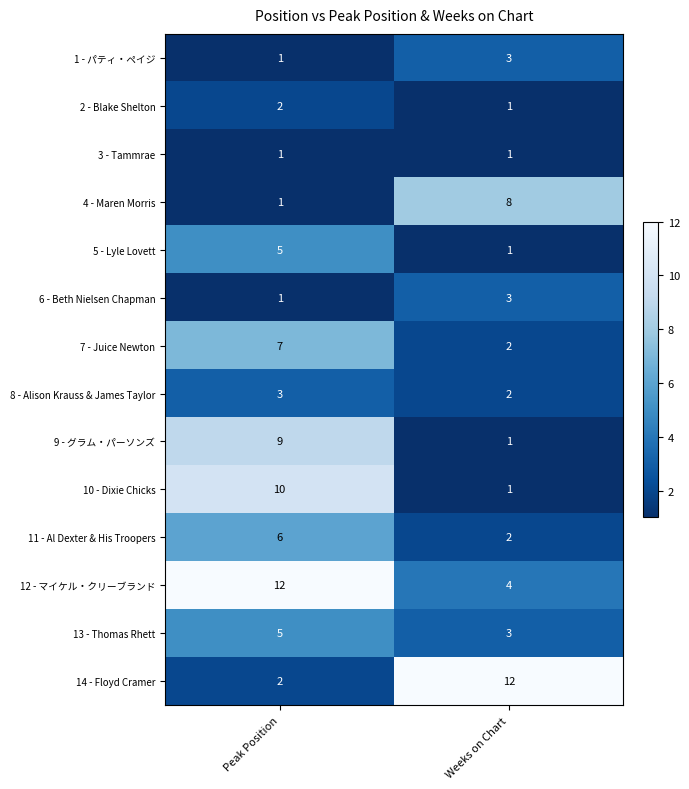

At how many categories does at least one series exceed 9?

2